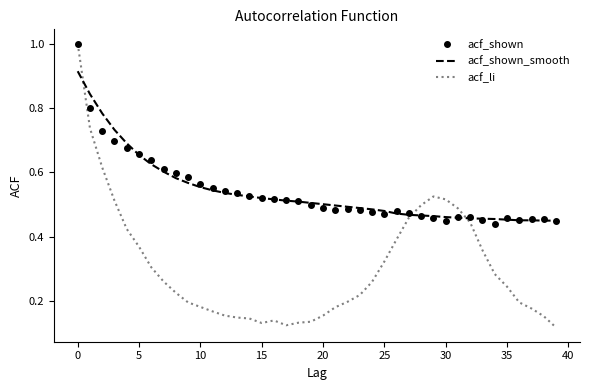

Which series has the widest spread of values?

acf_li